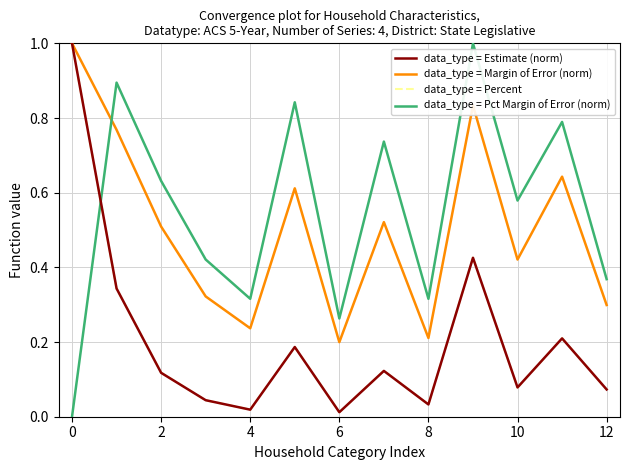

True or false: data_type = Margin of Error (norm) and data_type = Pct Margin of Error (norm) intersect in this chart.

True